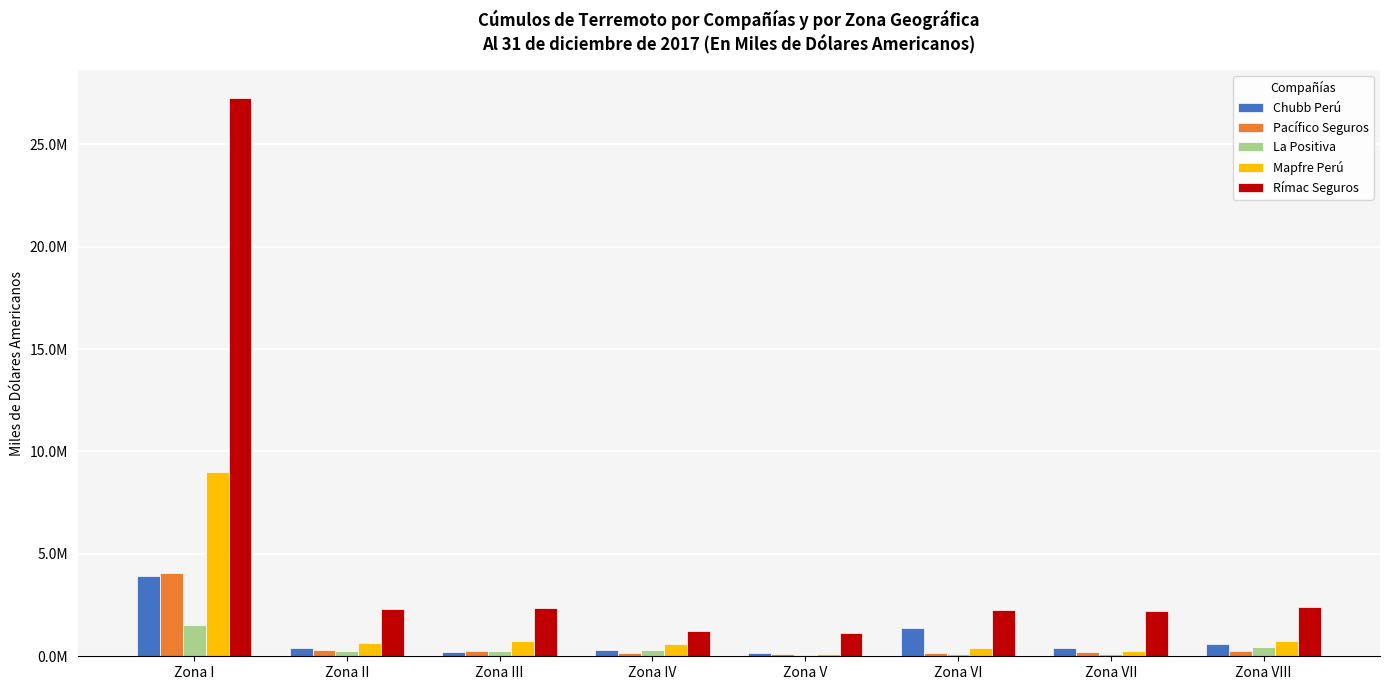

What are all the series names shown in the legend?

Chubb Perú, Pacífico Seguros, La Positiva, Mapfre Perú, Rímac Seguros